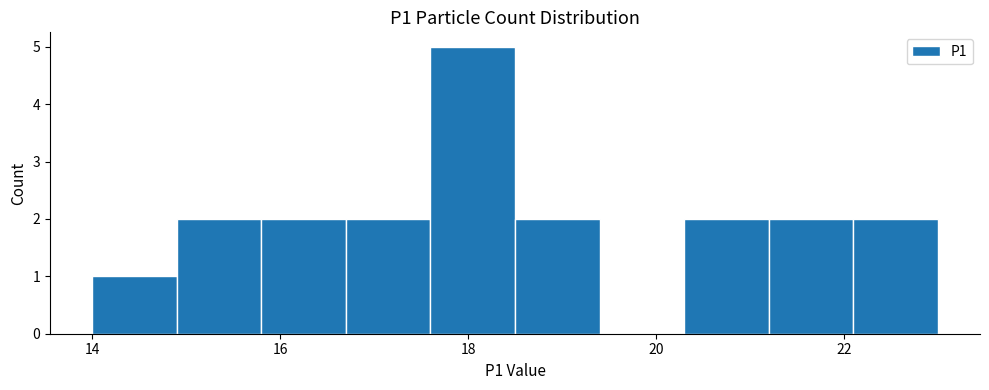

Reading left to right, transcribe this chart: for each bar, give the range it covers on the x-axis and its height. Neither the bar edges nor the heights are printed on the chart, so give them approximately, as read against the axes.

14.0 to 14.9: 1
14.9 to 15.8: 2
15.8 to 16.7: 2
16.7 to 17.6: 2
17.6 to 18.5: 5
18.5 to 19.4: 2
19.4 to 20.3: 0
20.3 to 21.2: 2
21.2 to 22.1: 2
22.1 to 23.0: 2